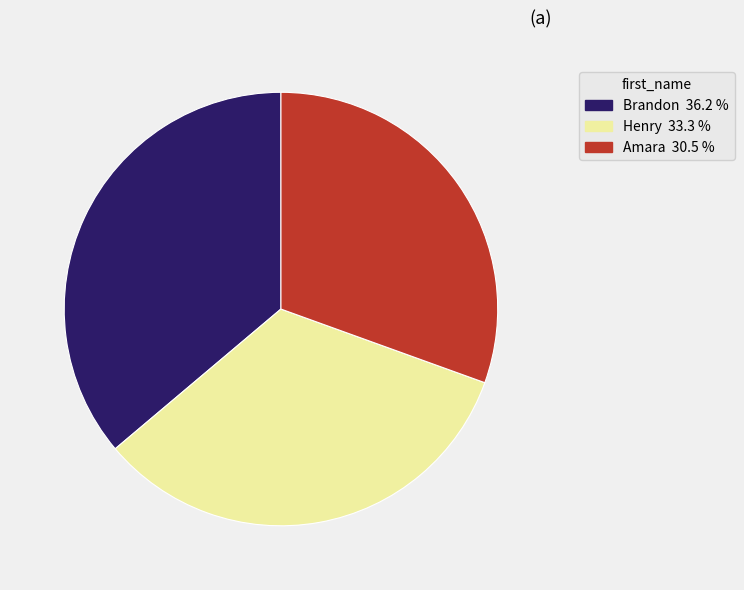

Do Amara and Henry together represent more than half of the pie?

Yes